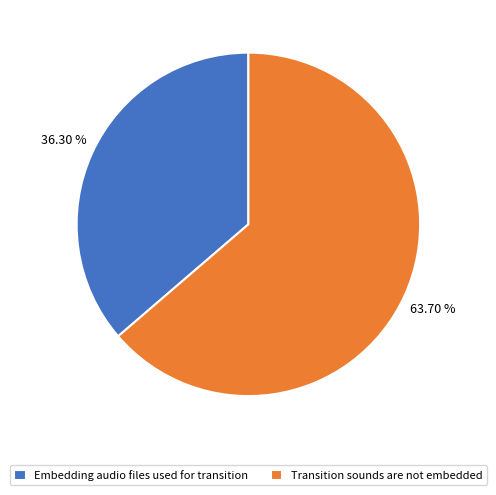

Do Embedding audio files used for transition and Transition sounds are not embedded together represent more than half of the pie?

Yes